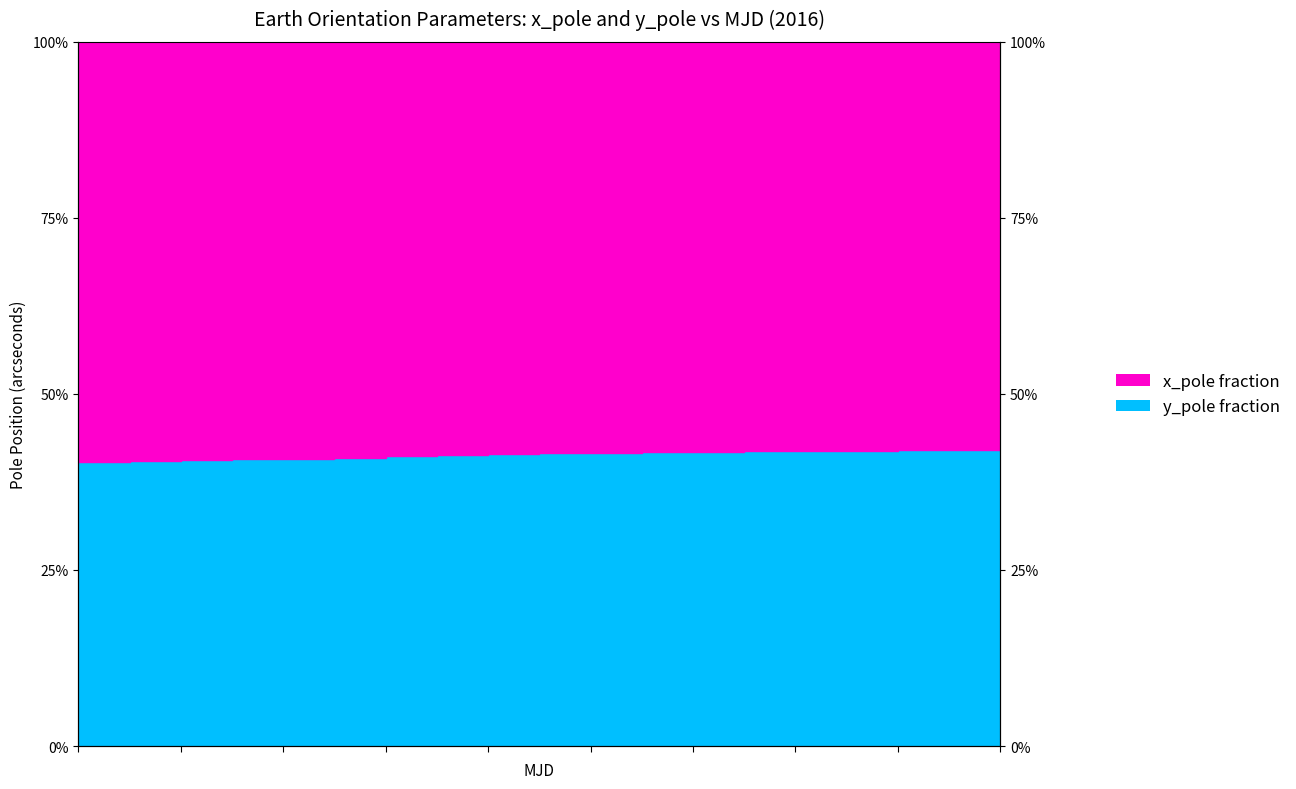

Which category has the highest value across all series?

57672